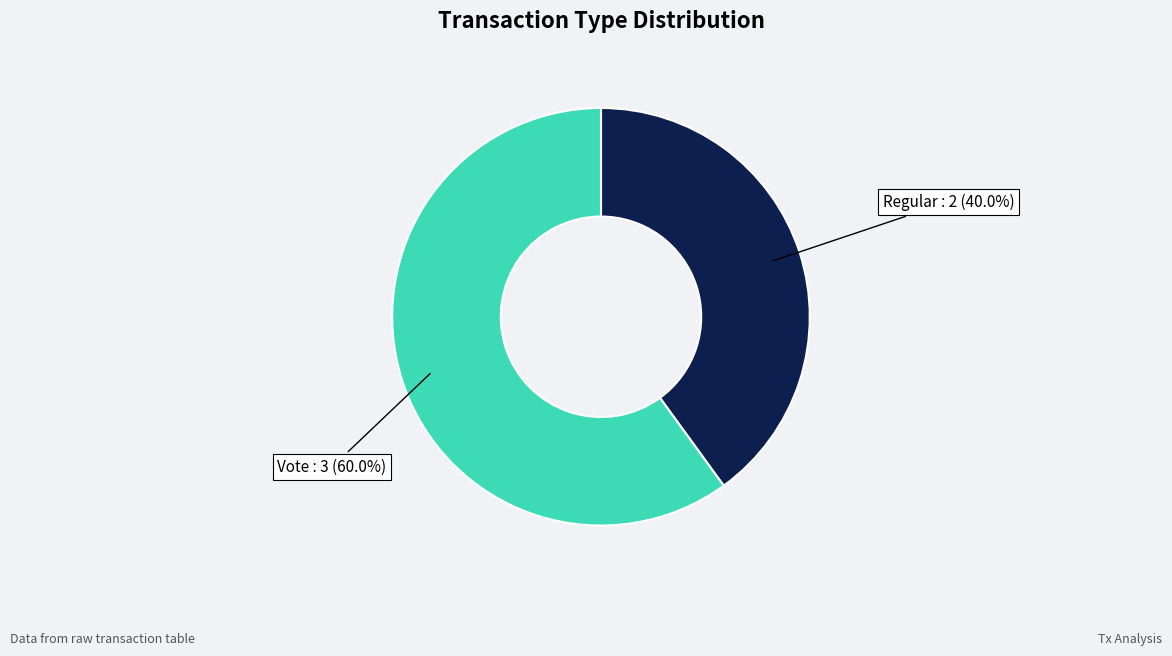

Which category has the smallest portion of the pie?

Regular